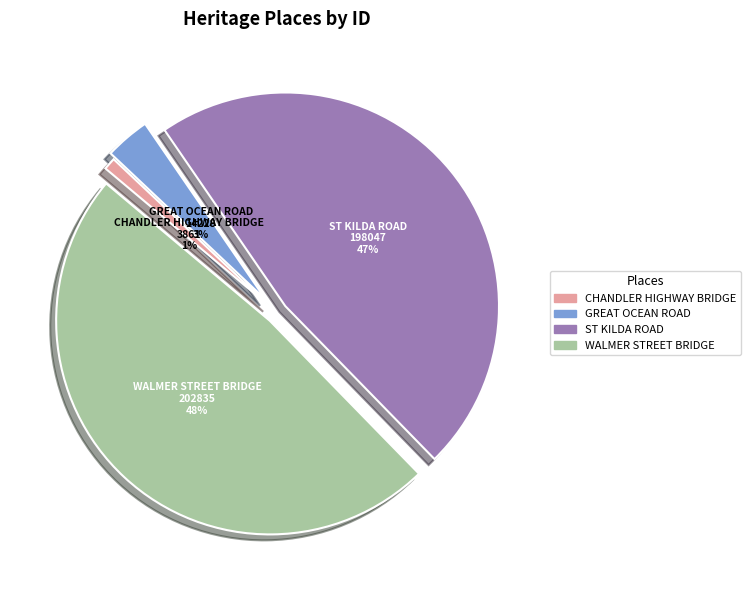

Which has a higher value, CHANDLER HIGHWAY BRIDGE or ST KILDA ROAD?

ST KILDA ROAD